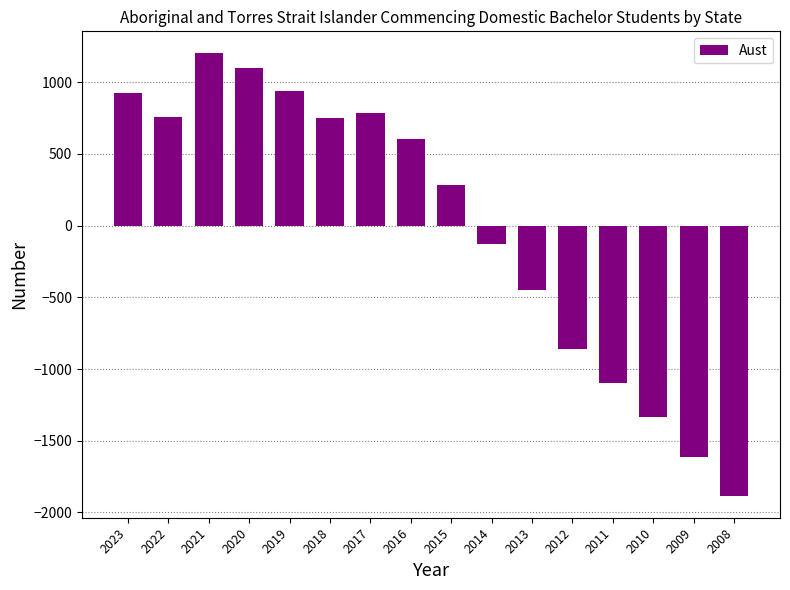

What is the difference between the maximum and minimum values?

3084.0